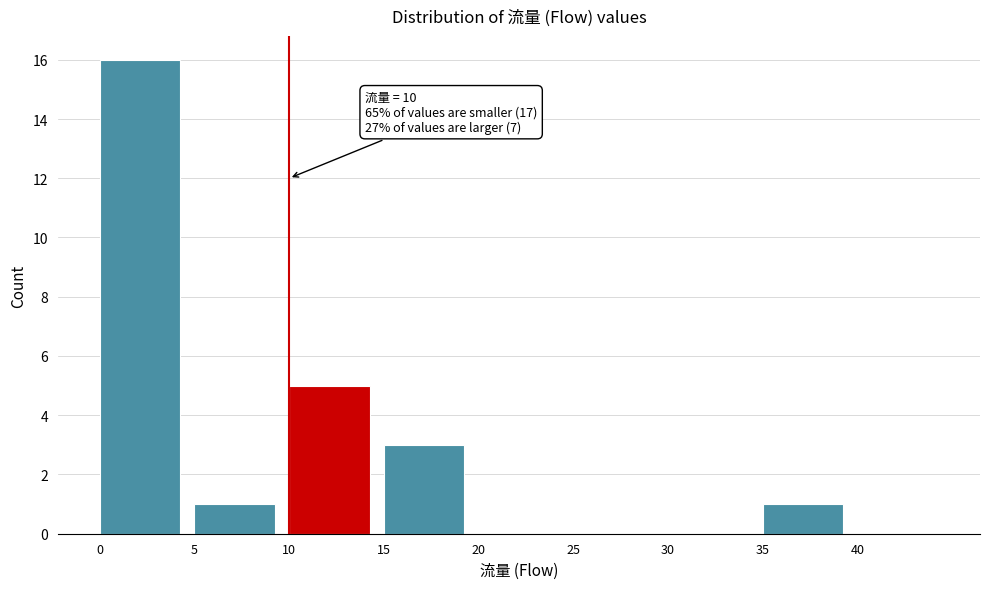

Over which range of the x-axis is the bar tallest?

0 to 5